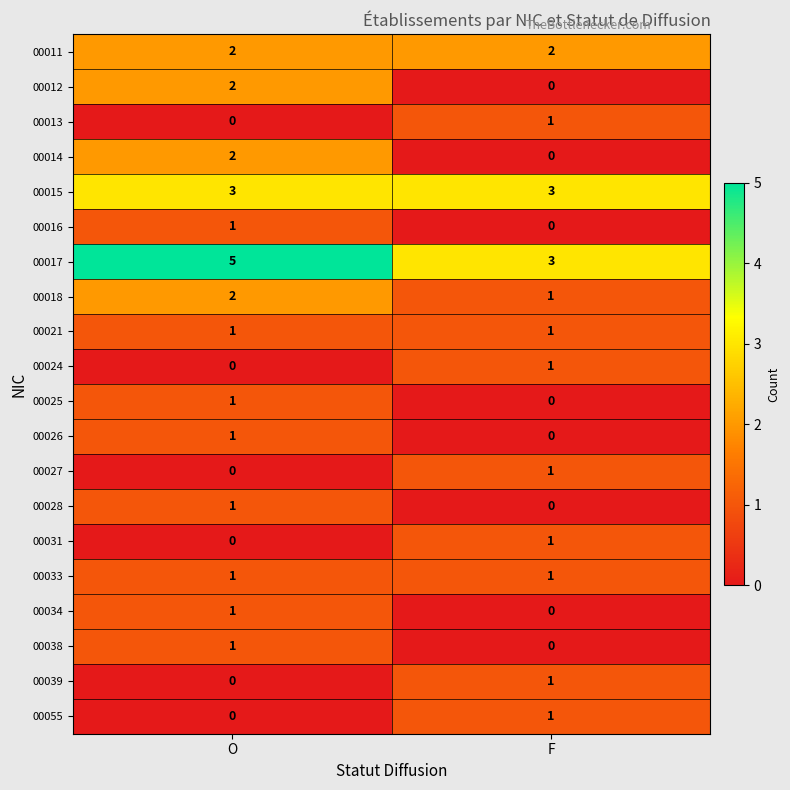

At which label does 00038 reach its minimum?

F